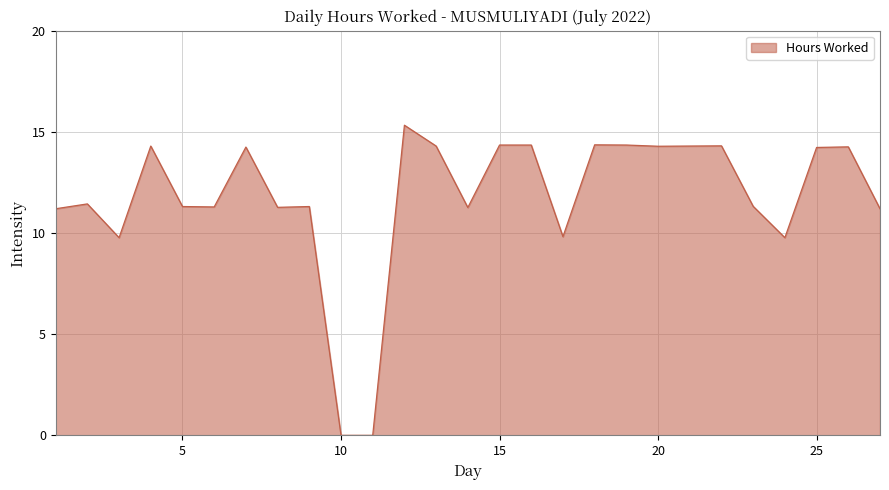

How many lines are shown in the chart?

1